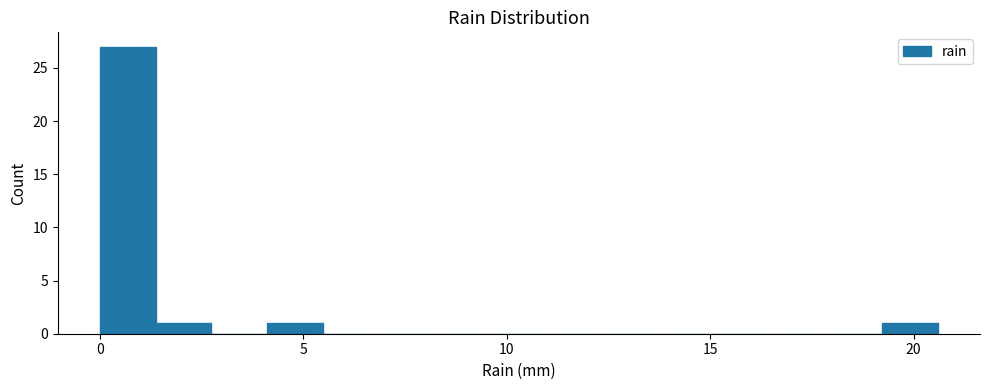

Around what value on the x-axis is the tallest bar? Give the approximate position of its centre, as read against the axis.

0.5